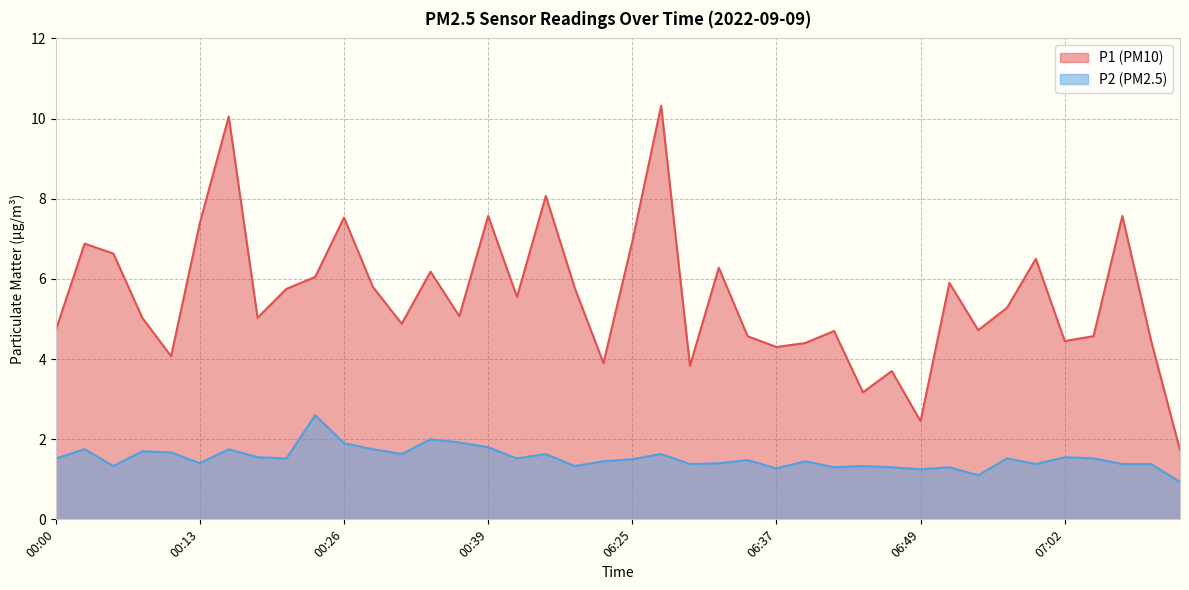

Rank the series by their average value, from highest to lowest.

P1 (PM10), P2 (PM2.5)